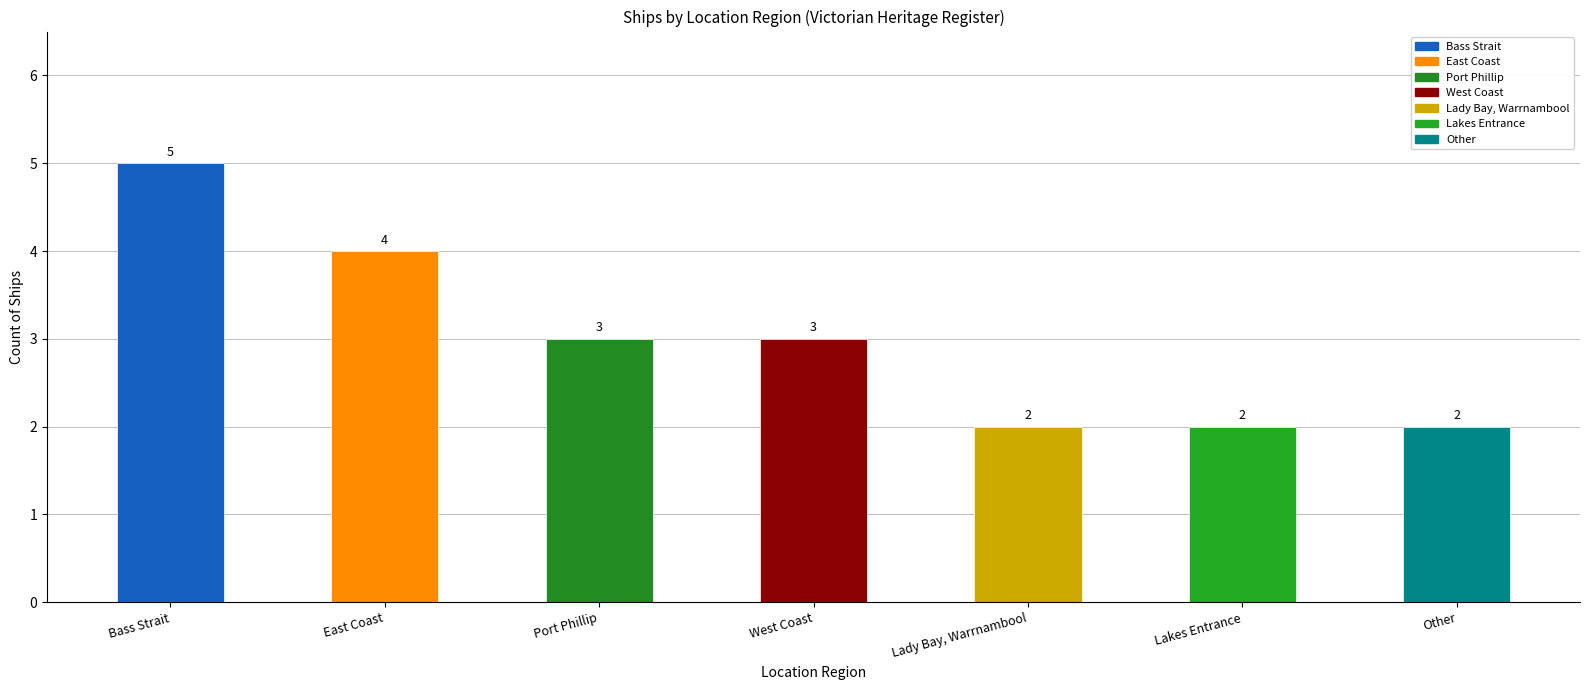

Reading left to right, extract all data points from this chart.

5	4	3	3	2	2	2